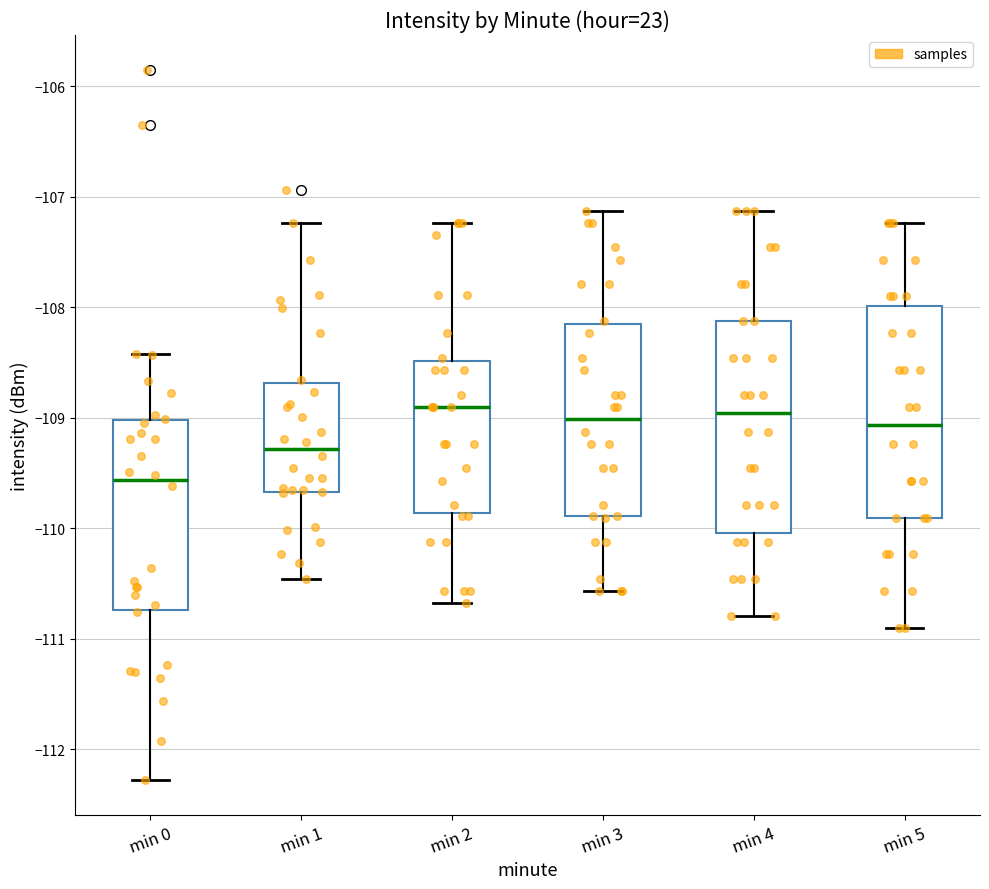

Reading left to right, read every box against the y-axis: the position of its median line, the range the box covers, and the ends of its whiskers. The values are not printed on the chart, so give them approximately, as read against the axis.

min 0: median -109.6, box -110.7 to -109.0, whiskers -112.3 to -108.4
min 1: median -109.3, box -109.7 to -108.7, whiskers -110.5 to -107.2
min 2: median -108.9, box -109.9 to -108.5, whiskers -110.7 to -107.2
min 3: median -109.0, box -109.9 to -108.2, whiskers -110.6 to -107.1
min 4: median -109.0, box -110.0 to -108.1, whiskers -110.8 to -107.1
min 5: median -109.1, box -109.9 to -108.0, whiskers -110.9 to -107.2